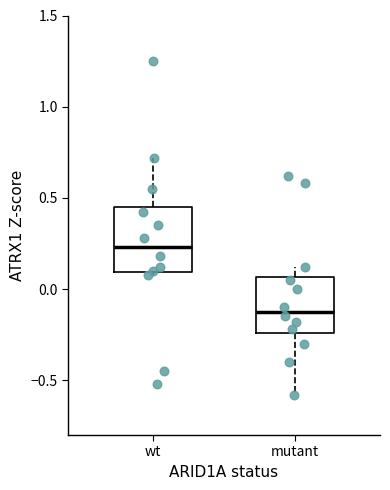

Comparing the boxes themselves (not the whiskers), which one is the tallest?

wt